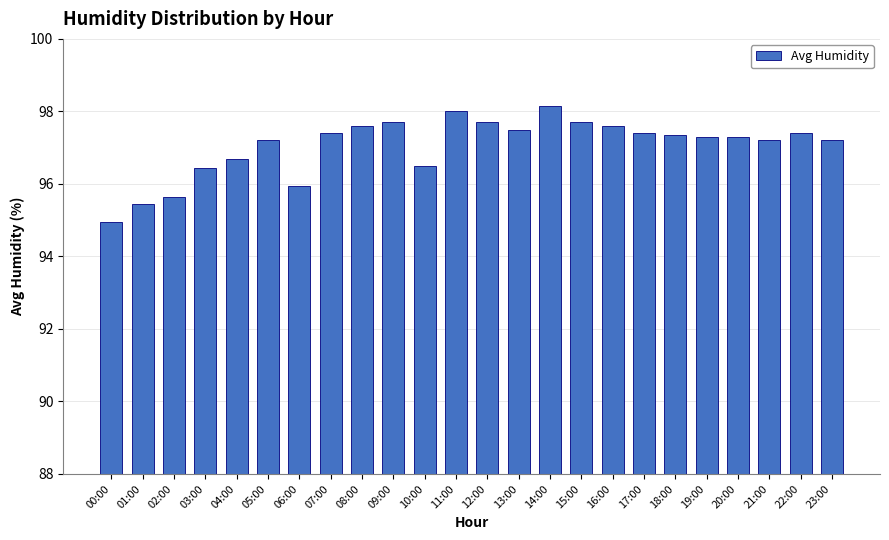

What is the difference between the values at 00:00 and 02:00?

0.7